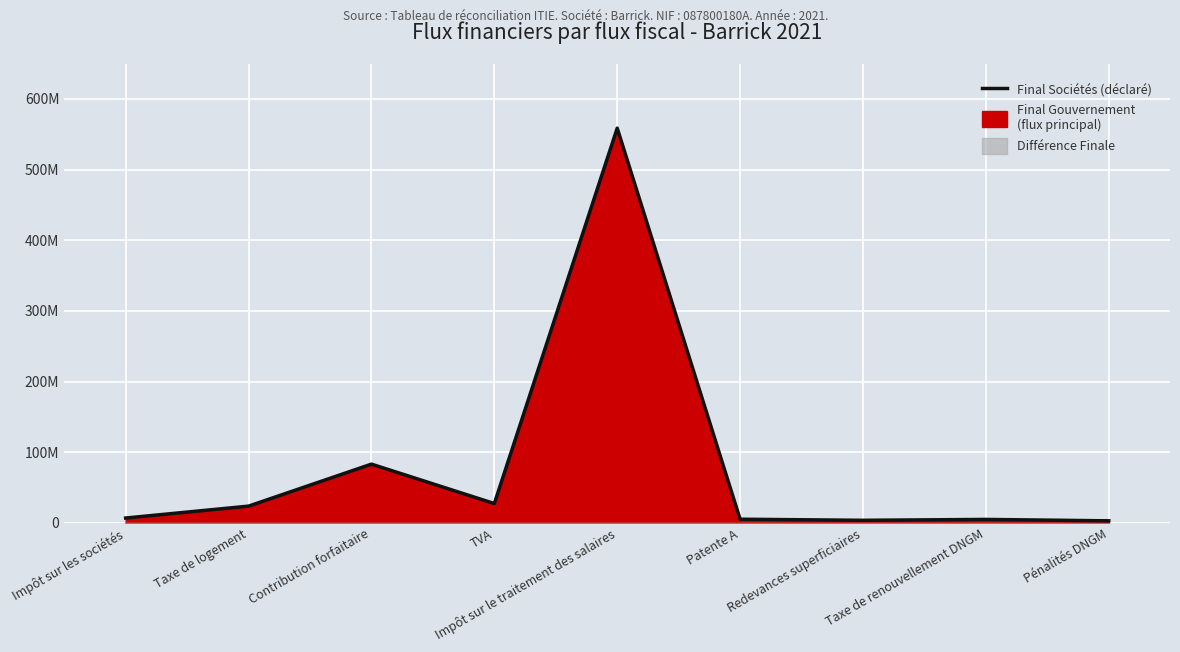

True or false: the data shows 5000000 at Taxe de renouvellement DNGM.

True